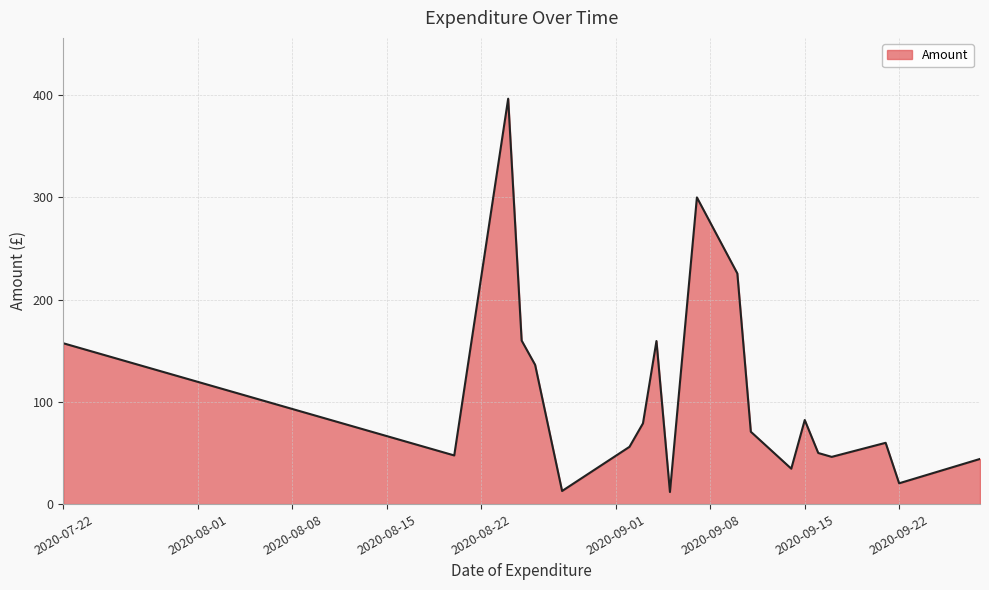

Reading right to left, what are all the values shown in this chart?

44.2	20.4	60.0	46.2	50.0	82.2	34.6	70.8	225.6	300.0	11.8	159.5	79.0	56.0	12.8	136.2	160.0	396.6	47.6	157.3